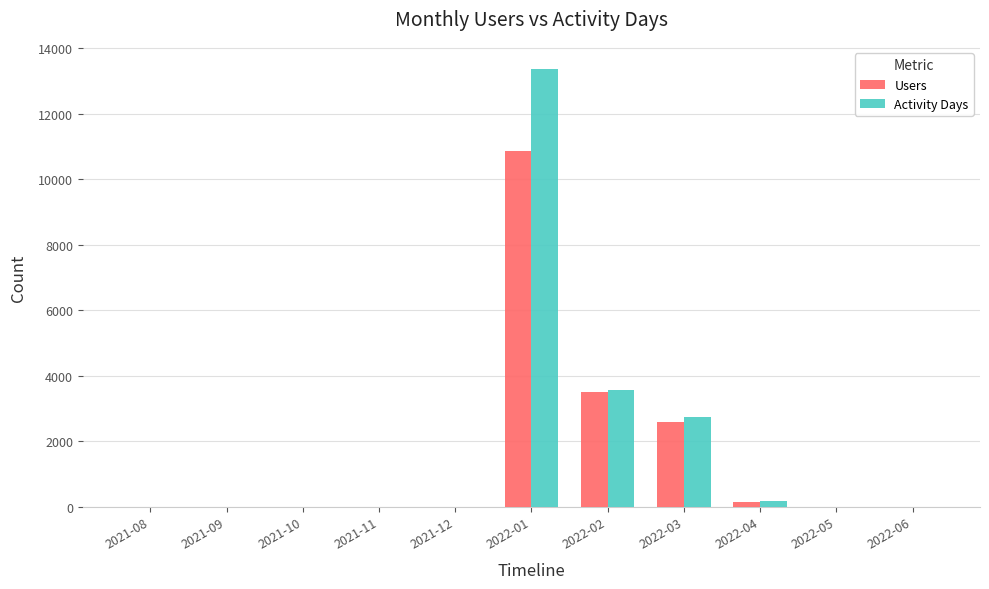

Between 2021-12 and 2022-01, which series saw the biggest shift?

Activity Days